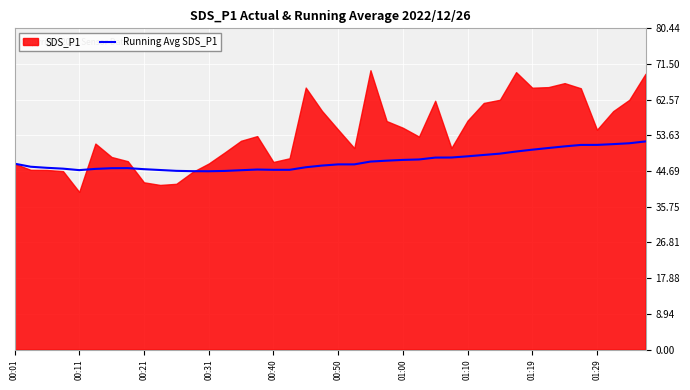

True or false: Running Avg SDS_P1 has a value of 33.9 at 01:29.

False